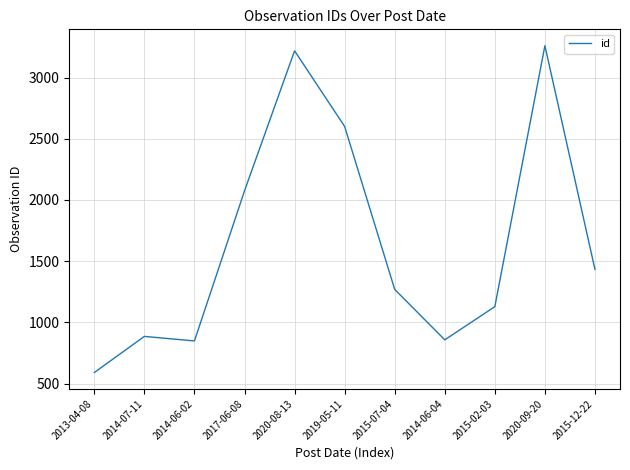

The value at 2014-06-02 is 1395. True or false?

False